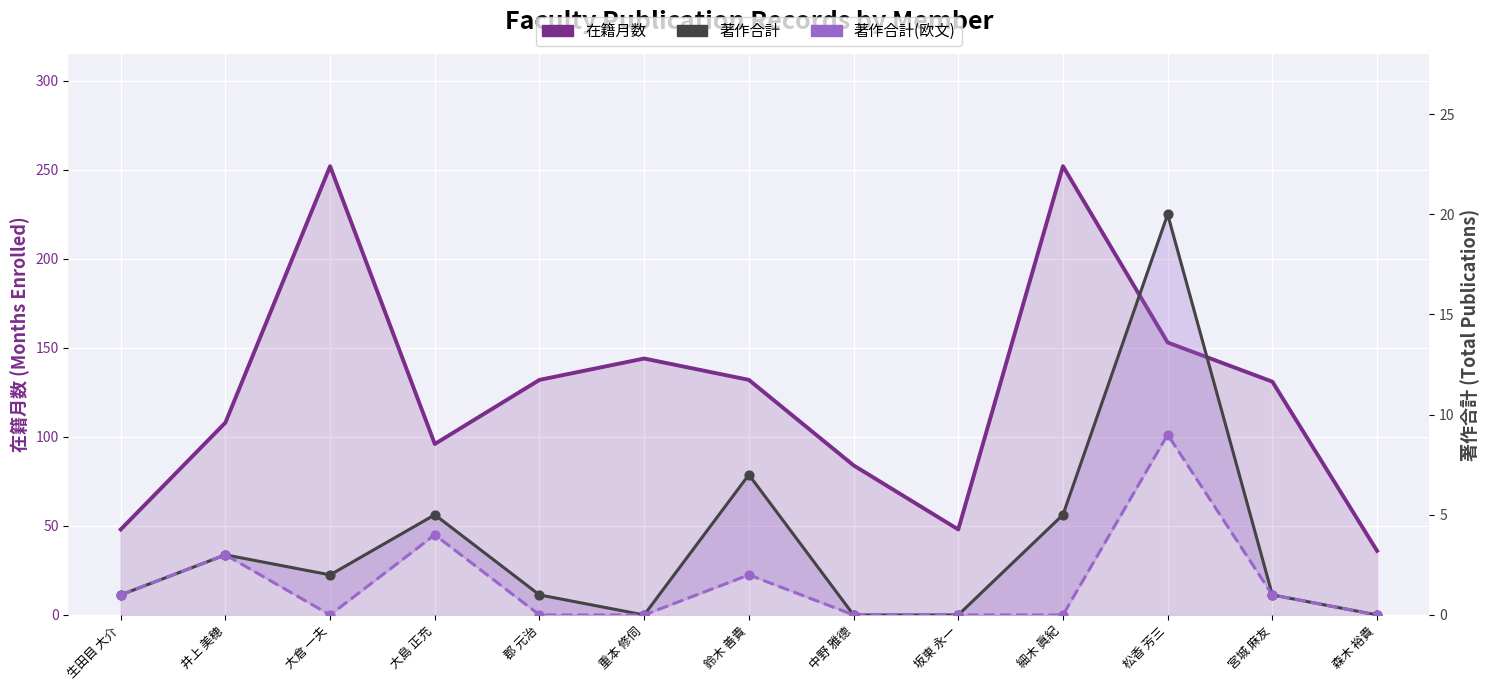

Which series has the widest spread of Y values?

在籍月数